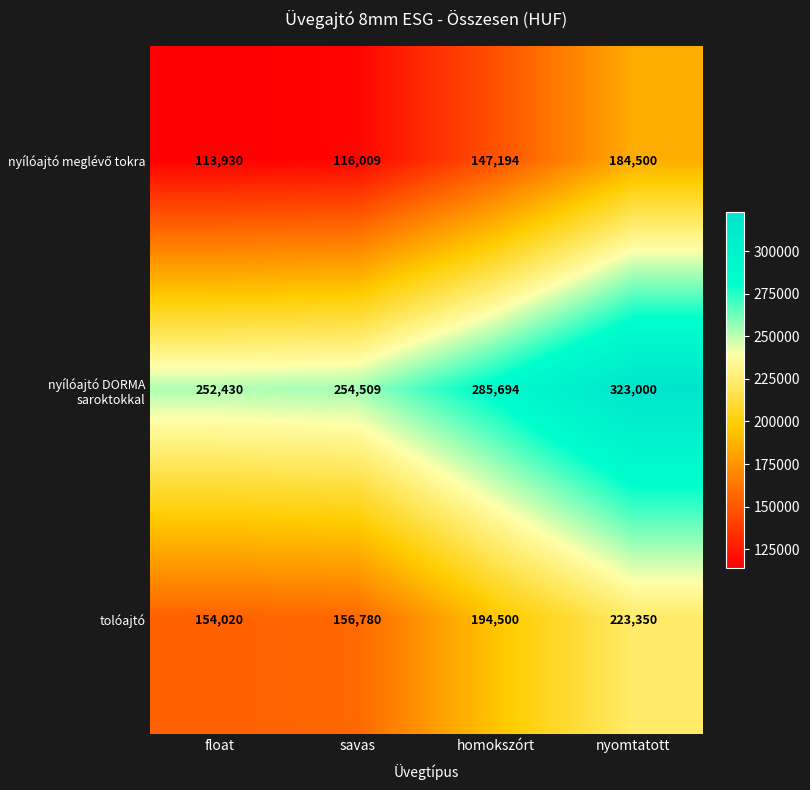

At how many categories does at least one series exceed 170414?

4